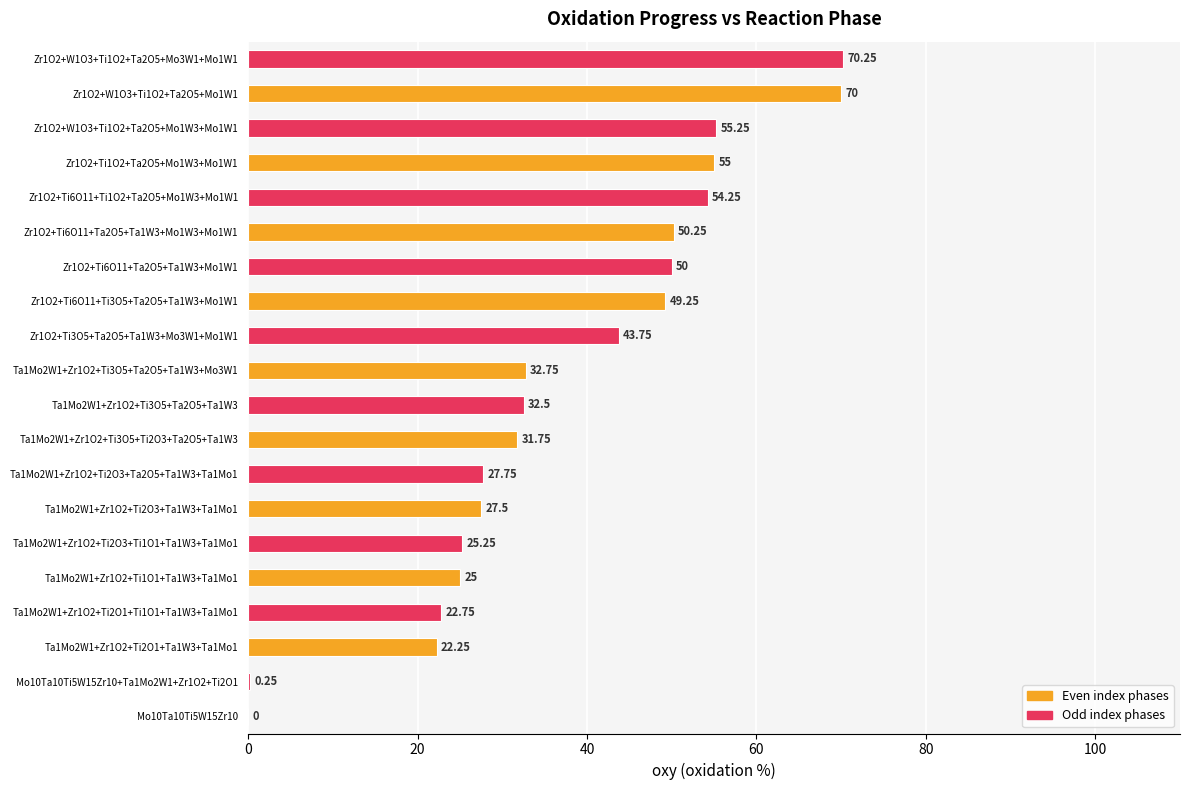

What is the sum of all values?

745.8